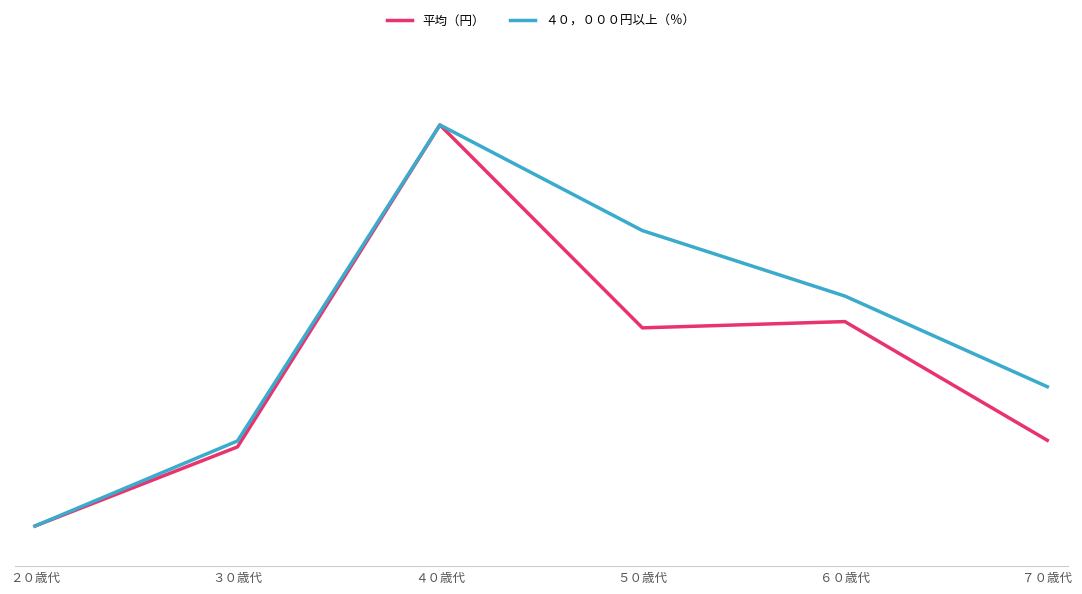

Does the chart have visible grid lines?

No